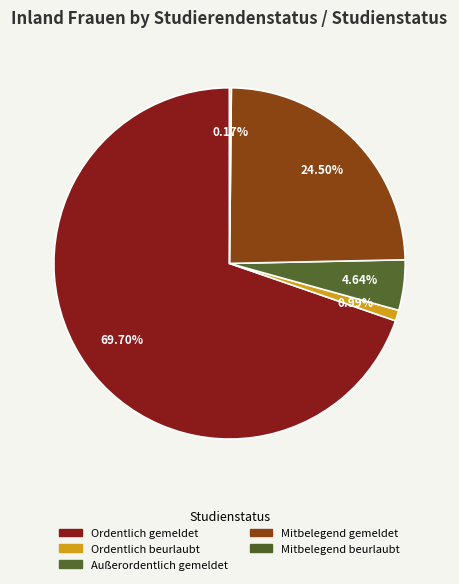

How many slices are in this pie chart?

5